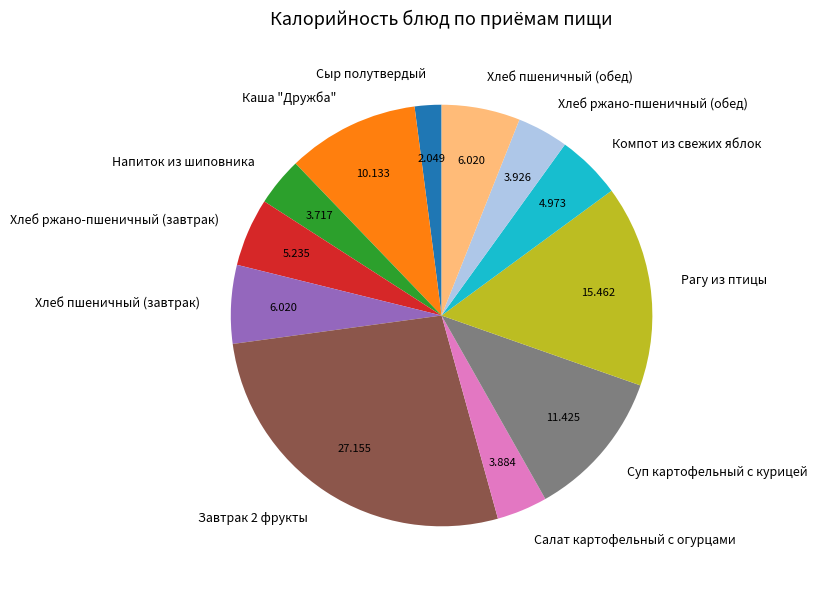

Is there a majority slice in this chart?

No